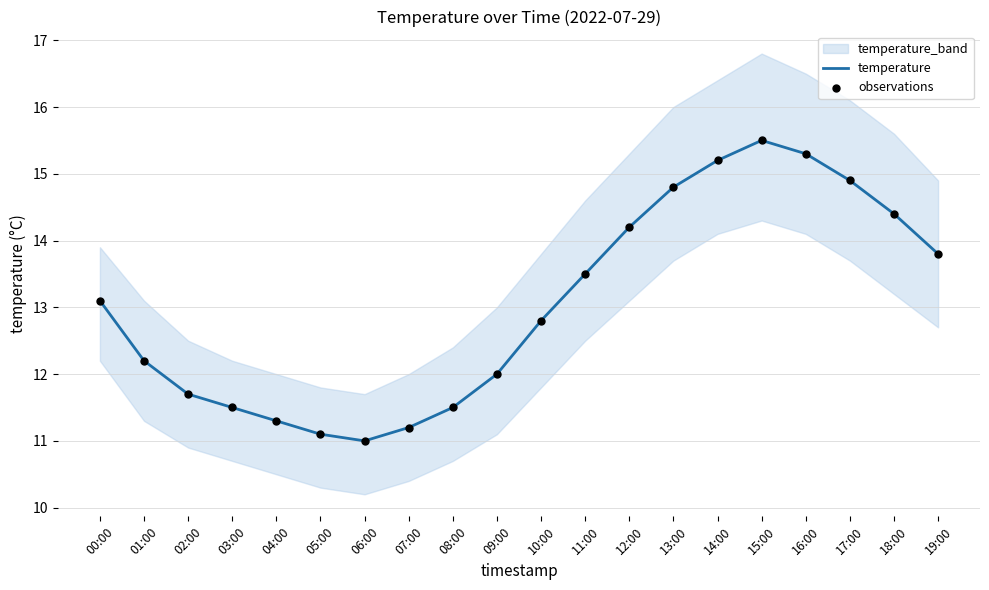

At how many categories does at least one series exceed 13?

10